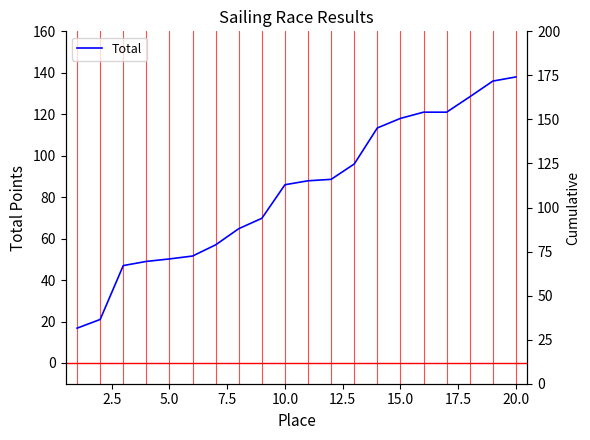

How many lines are shown in the chart?

1